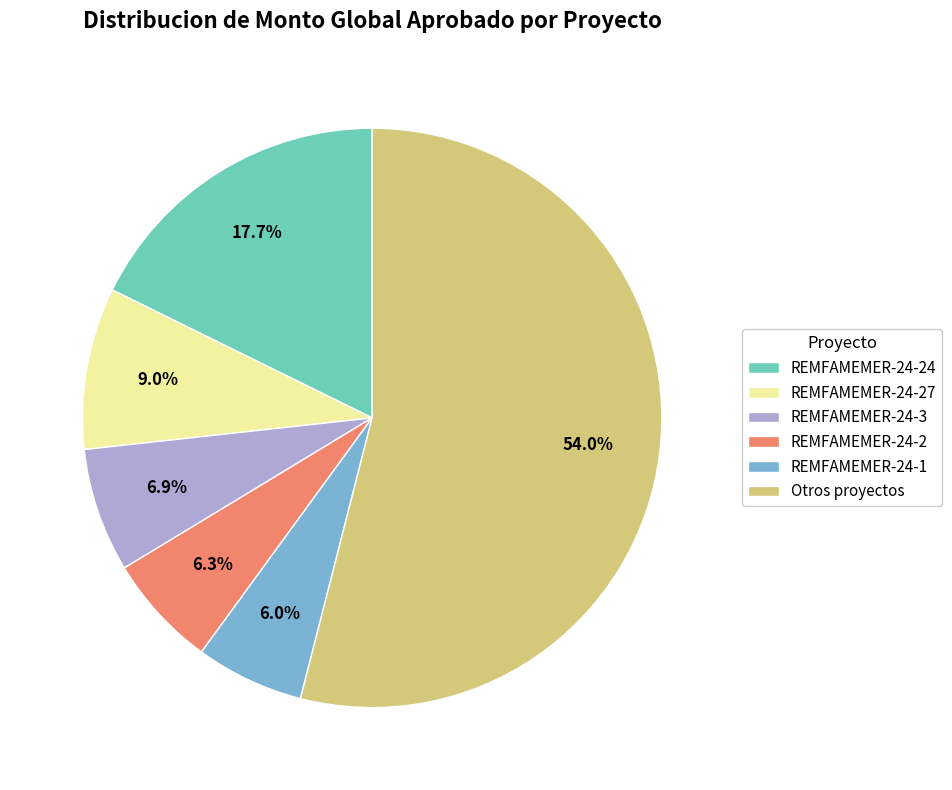

Which has a higher value, REMFAMEMER-24-27 or Otros proyectos?

Otros proyectos